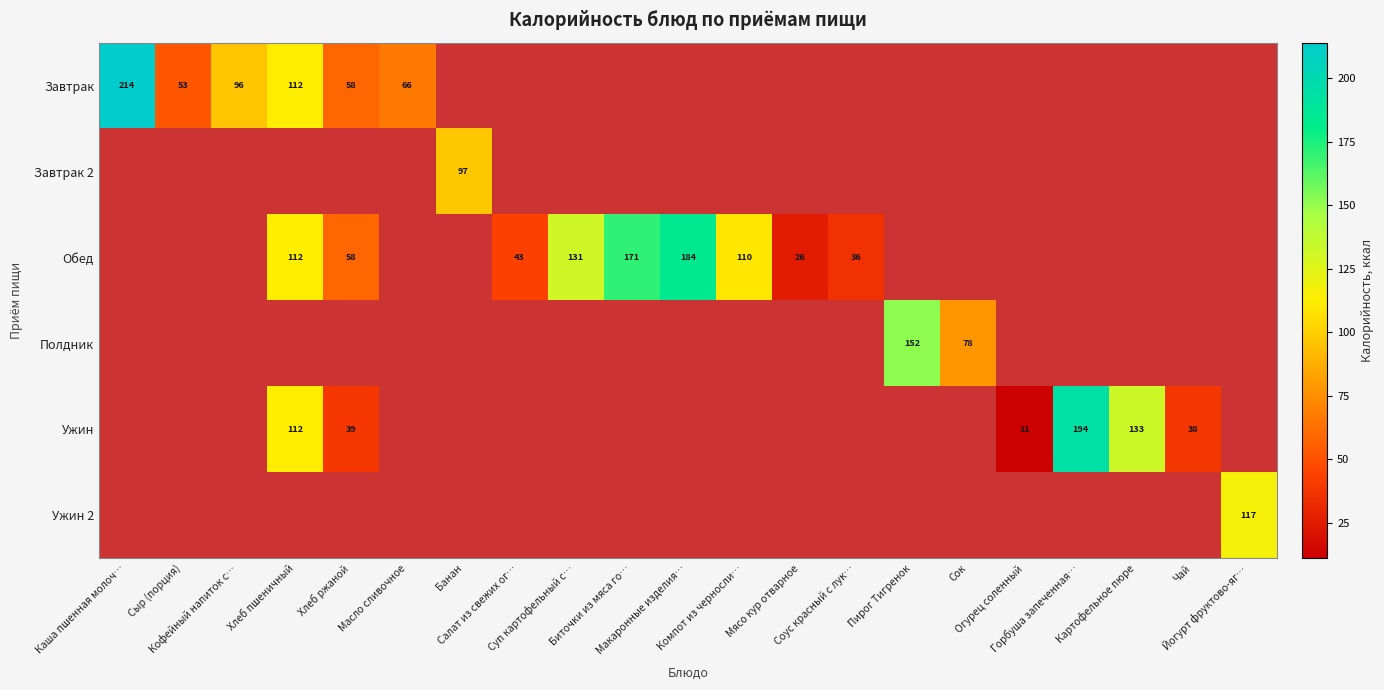

At which label does Обед first exceed 112?

Суп картофельный с…